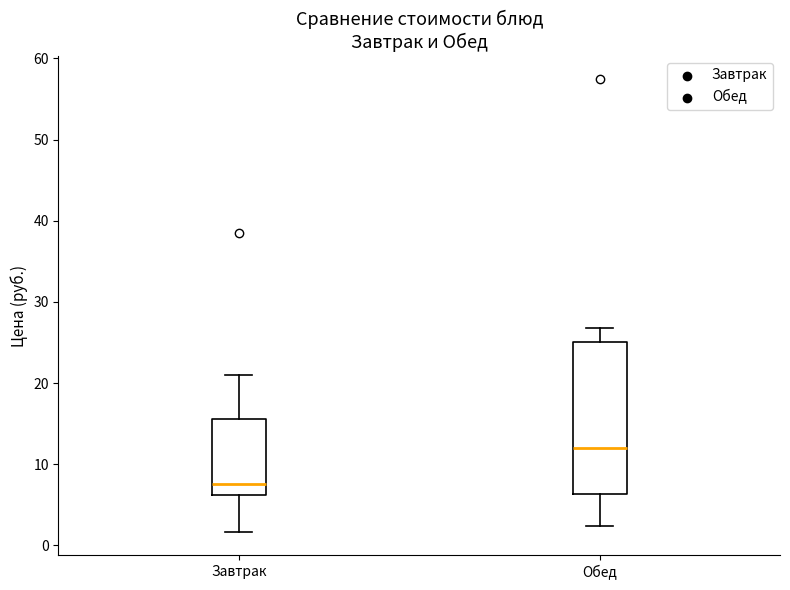

Which box has the highest median line?

Обед